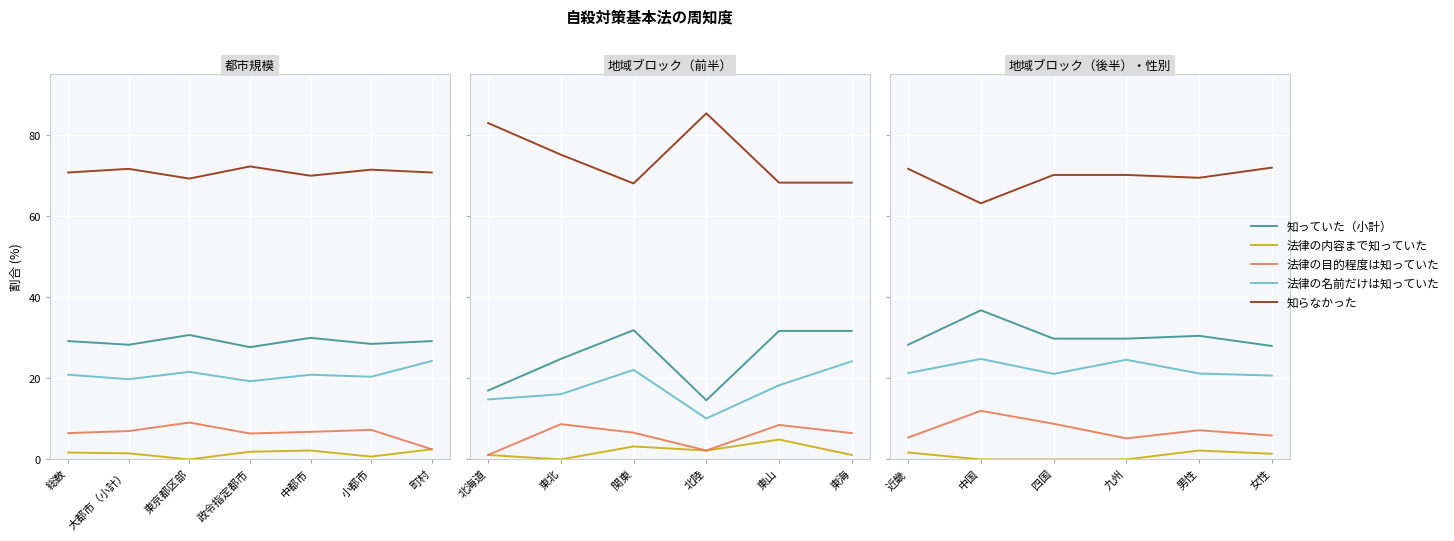

Which series has the largest total across all categories?

知らなかった